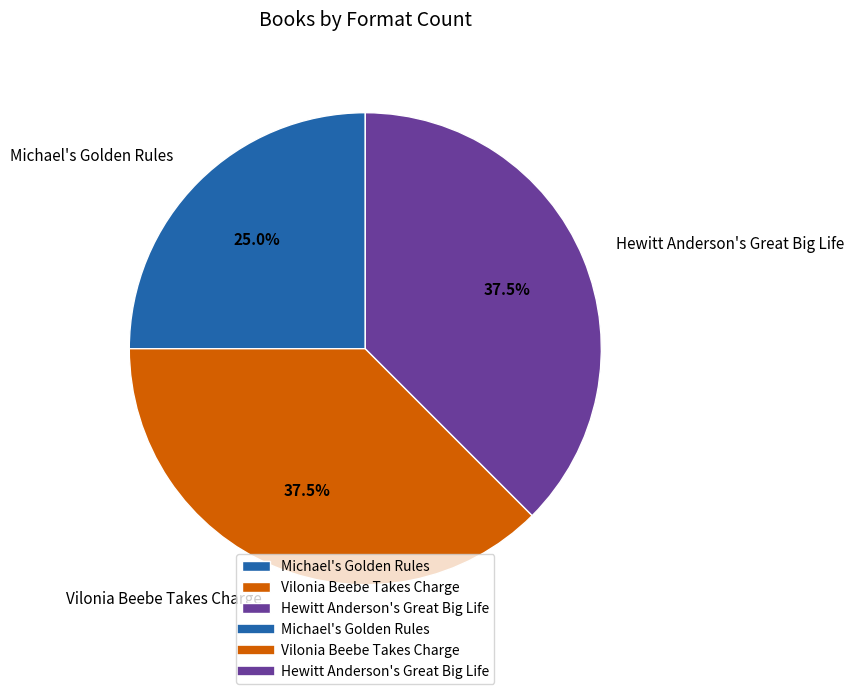

What is the smallest slice in the pie chart?

Michael's Golden Rules